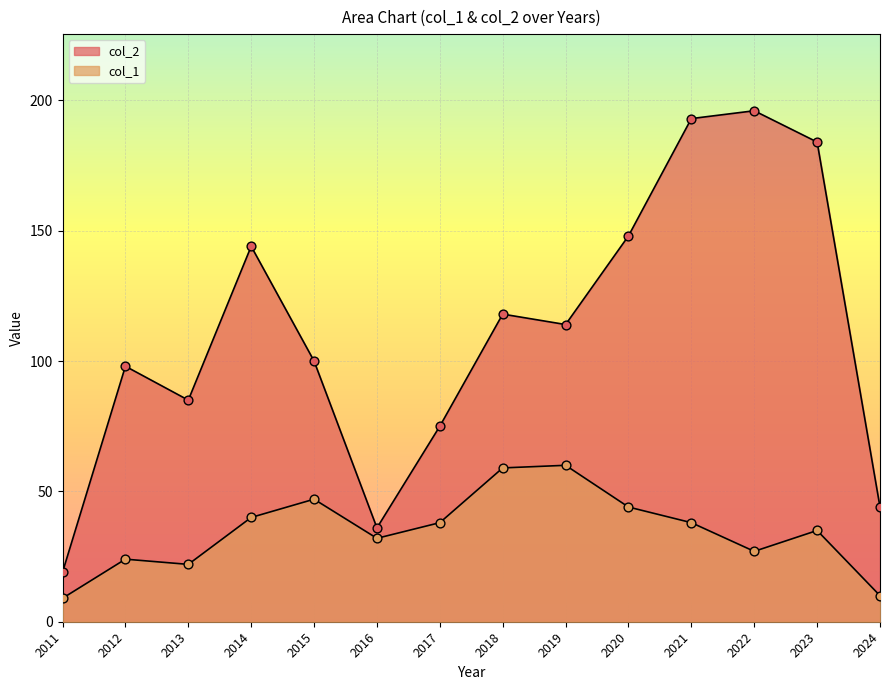

What are all the series names shown in the legend?

col_2, col_1